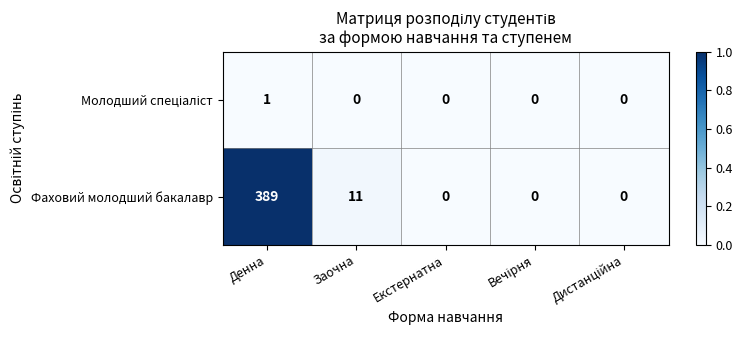

Between Денна and Заочна, which series saw the biggest shift?

Фаховий молодший бакалавр